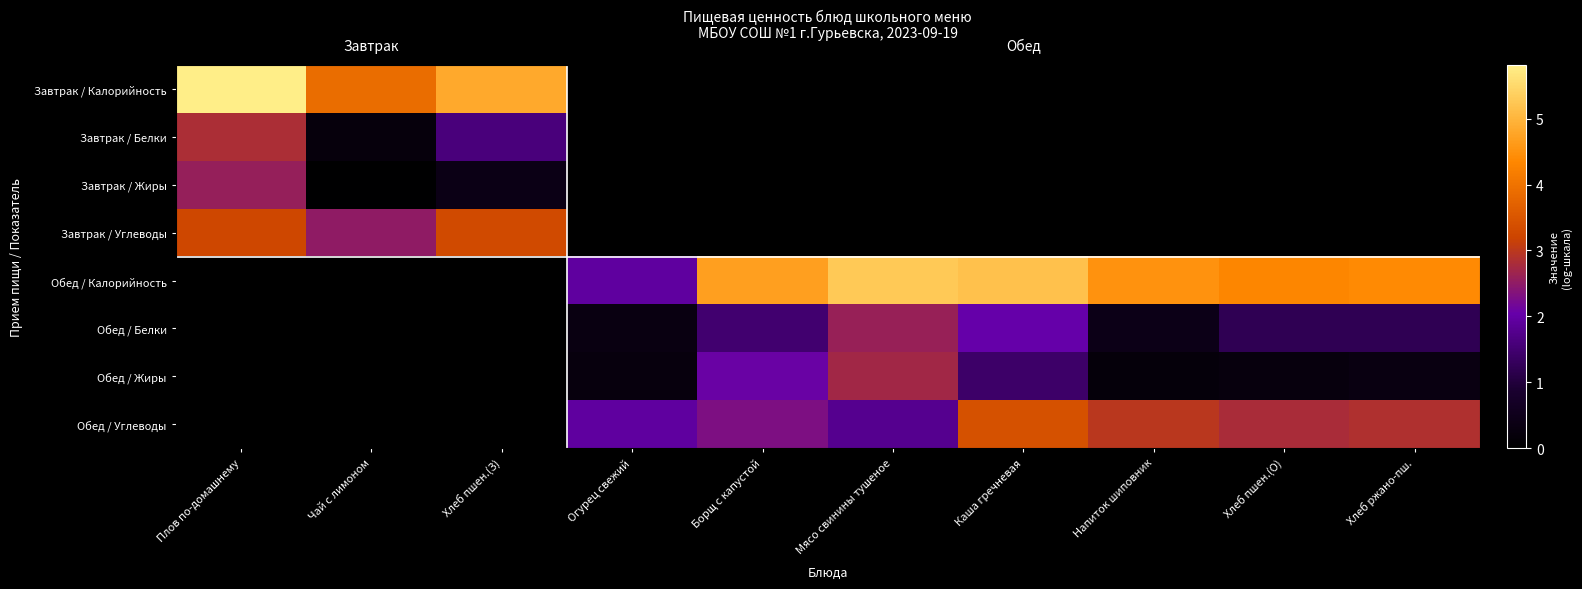

Which category has the highest value across all series?

Плов по-домашнему